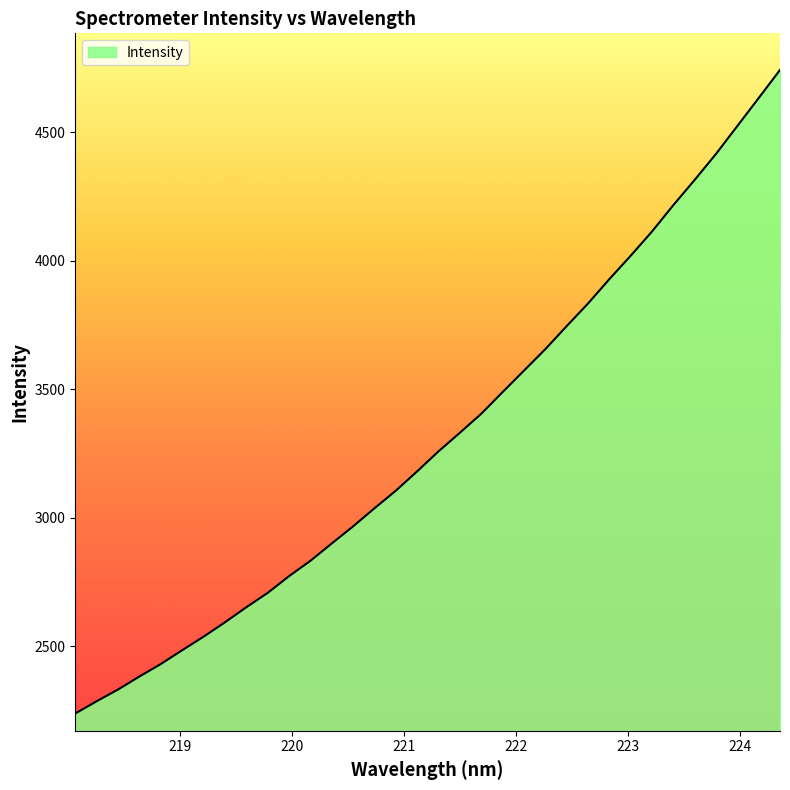

What is the minimum value shown in the chart?

2237.4